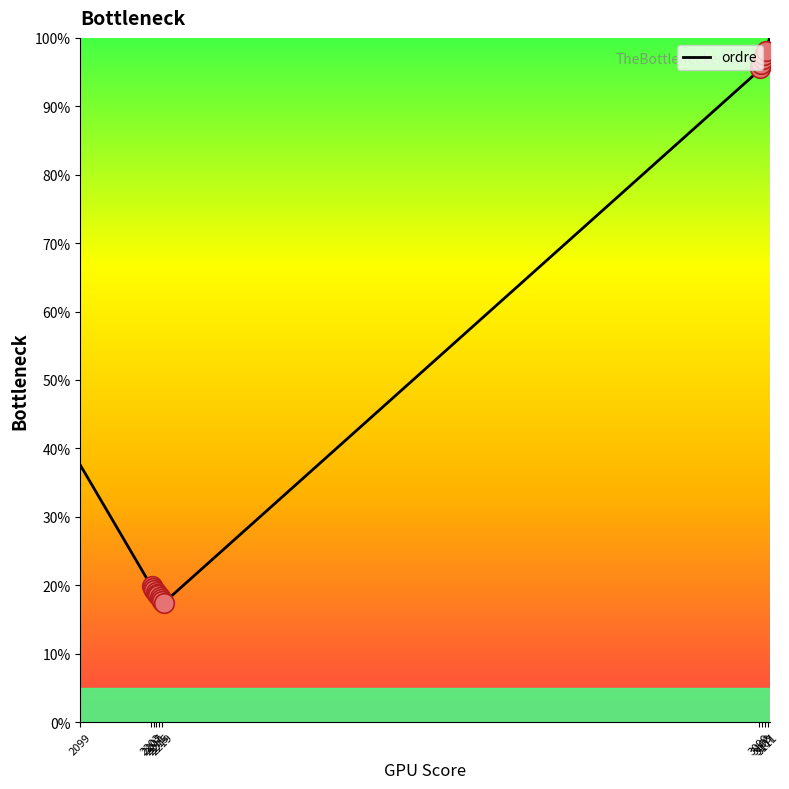

What is the difference between the maximum and minimum values?

82.6